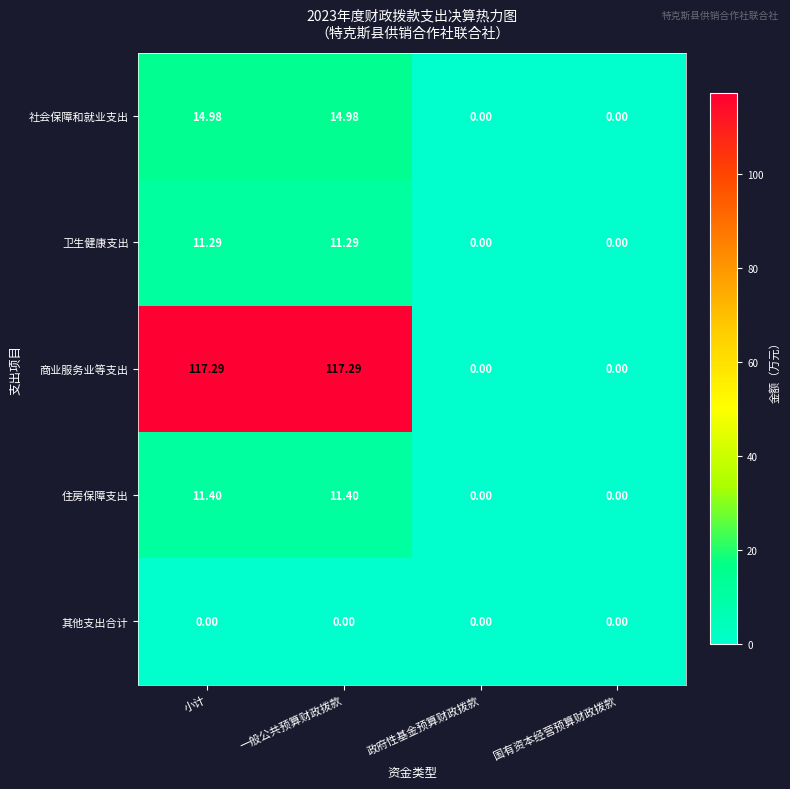

Which series has the widest spread of values?

商业服务业等支出